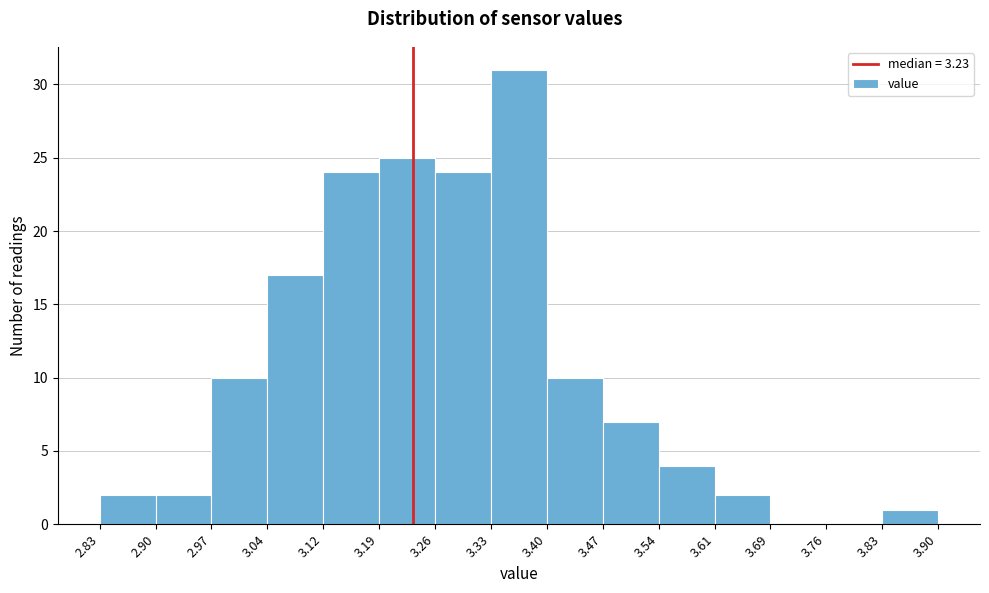

Reading left to right, transcribe this chart: for each bar, give the range it covers on the x-axis and its height. The values are not printed on the chart, so give them approximately, as read against the axis.

2.83 to 2.90: 2
2.90 to 2.97: 2
2.97 to 3.04: 10
3.04 to 3.12: 17
3.12 to 3.19: 24
3.19 to 3.26: 25
3.26 to 3.33: 24
3.33 to 3.40: 31
3.40 to 3.47: 10
3.47 to 3.54: 7
3.54 to 3.61: 4
3.61 to 3.69: 2
3.69 to 3.76: 0
3.76 to 3.83: 0
3.83 to 3.90: 1